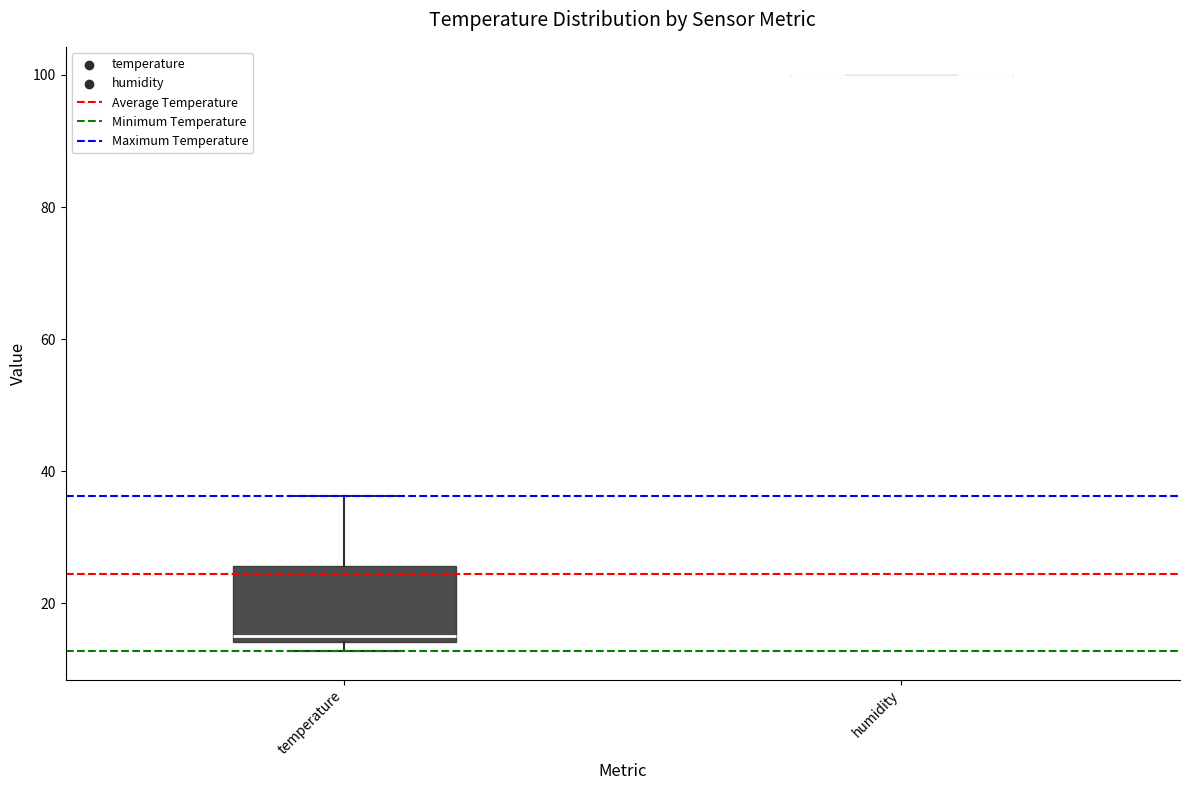

Comparing the boxes themselves (not the whiskers), which one is the tallest?

temperature